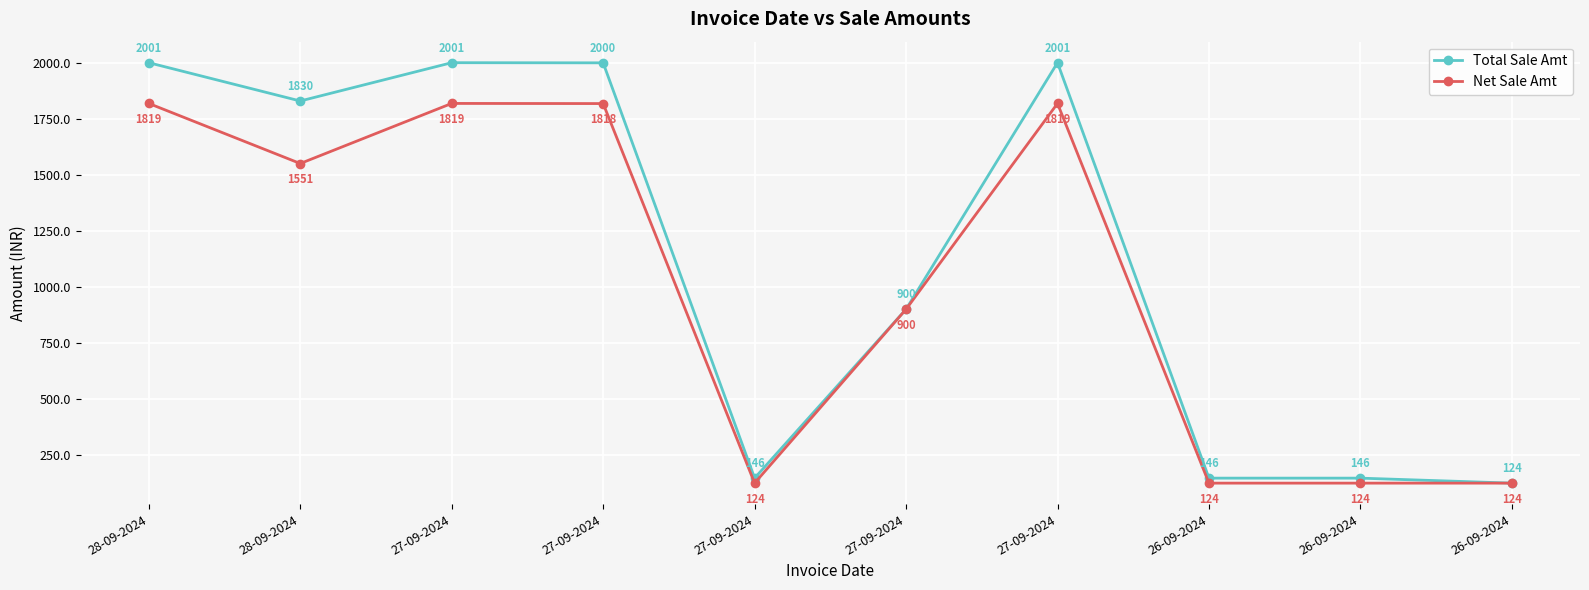

How many lines are shown in the chart?

2